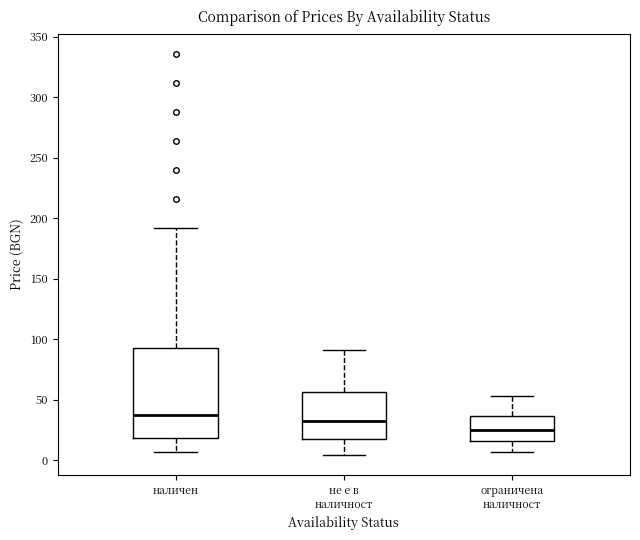

Reading left to right, read every box against the y-axis: the position of its median line, the range the box covers, and the ends of its whiskers. The values are not printed on the chart, so give them approximately, as read against the axis.

наличен: median 35, box 20 to 95, whiskers 5 to 190
не е в наличност: median 30, box 20 to 55, whiskers 5 to 90
ограничена наличност: median 25, box 15 to 35, whiskers 5 to 55